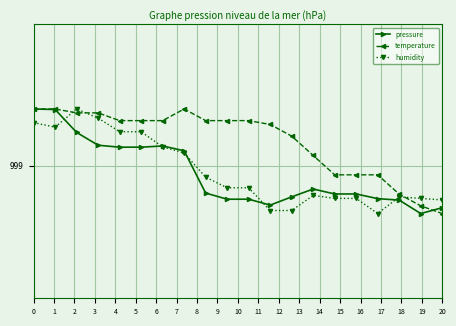

What is the value of the humidity point at the 1st from the left?

999.3